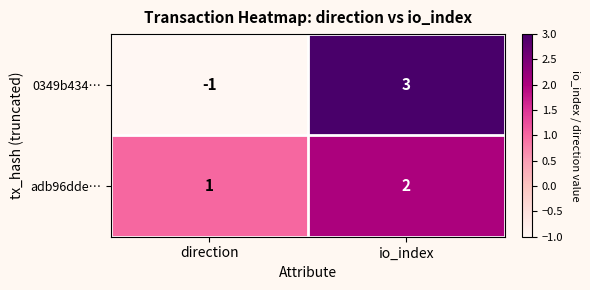

What is the minimum value shown in the chart?

-1